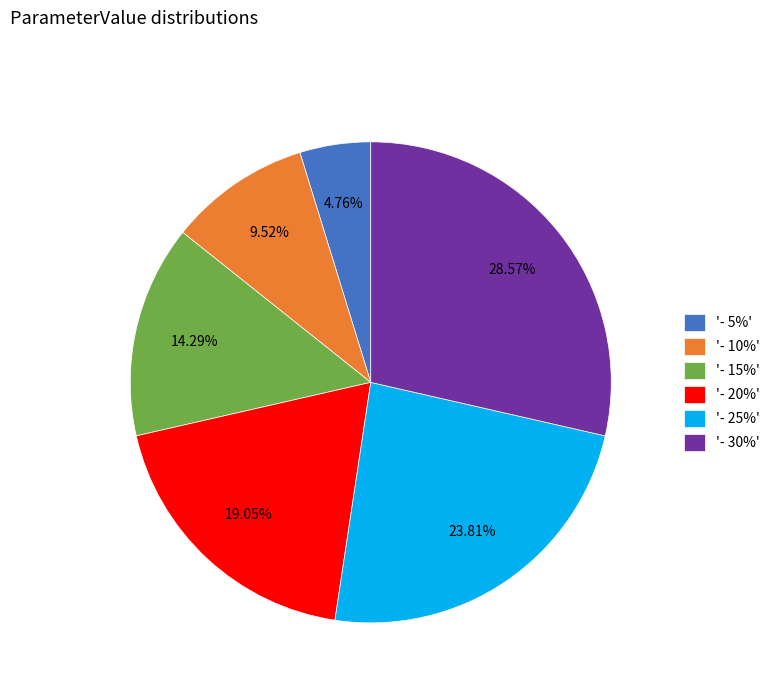

Is the sum of '- 25%' and '- 10%' greater than half?

No